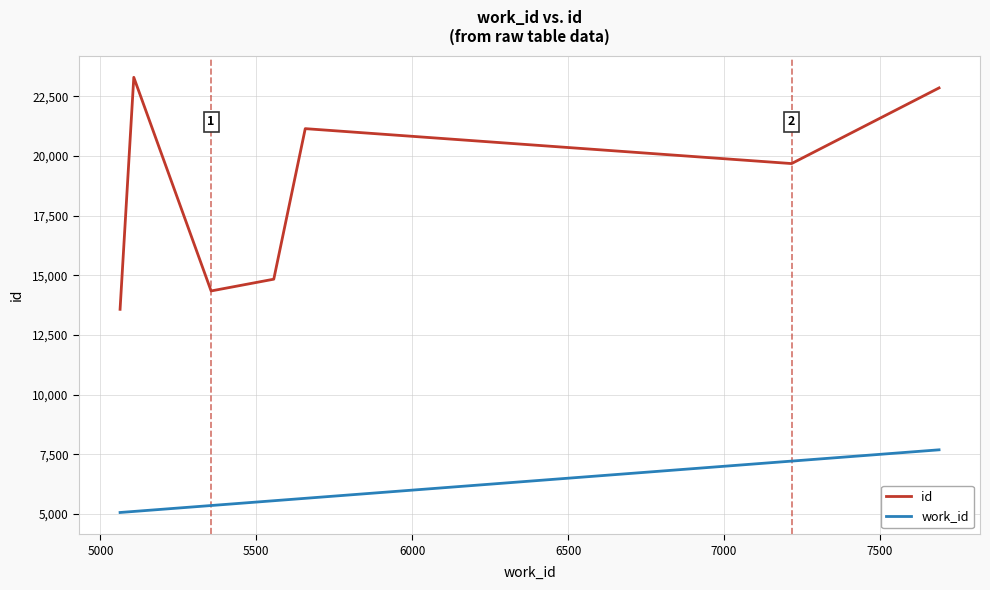

Which series has the widest spread of values?

id